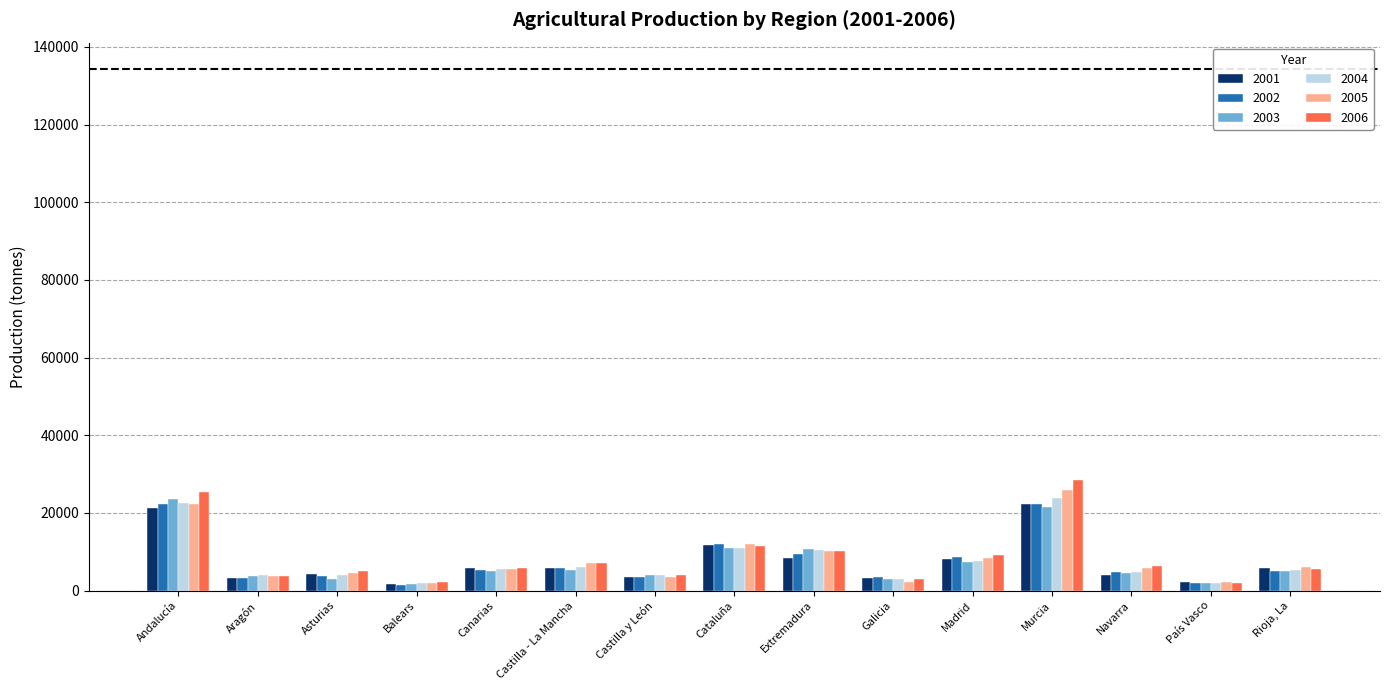

What are all the series names shown in the legend?

2001, 2002, 2003, 2004, 2005, 2006